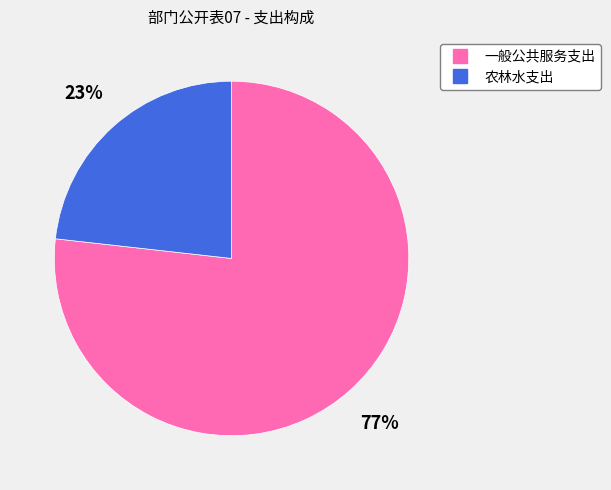

Which category has the smallest portion of the pie?

农林水支出